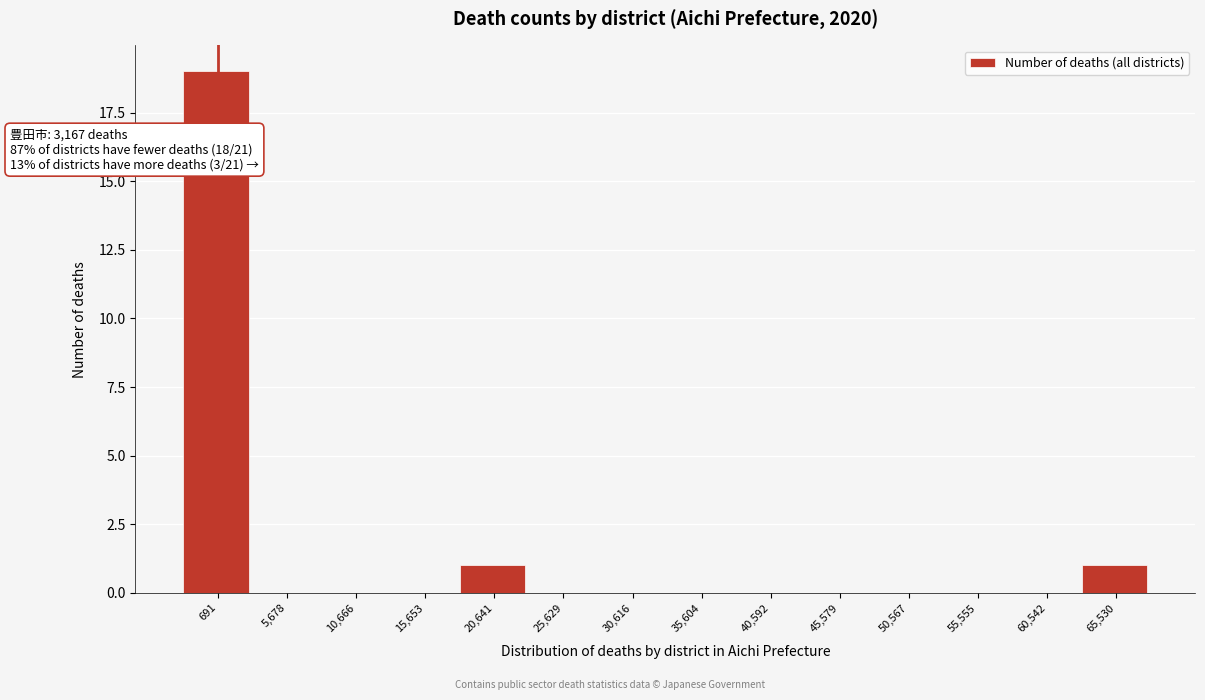

Reading left to right, list all the values displayed in this chart.

691=19	5,678=0	10,666=0	15,653=0	20,641=1	25,629=0	30,616=0	35,604=0	40,592=0	45,579=0	50,567=0	55,555=0	60,542=0	65,530=1